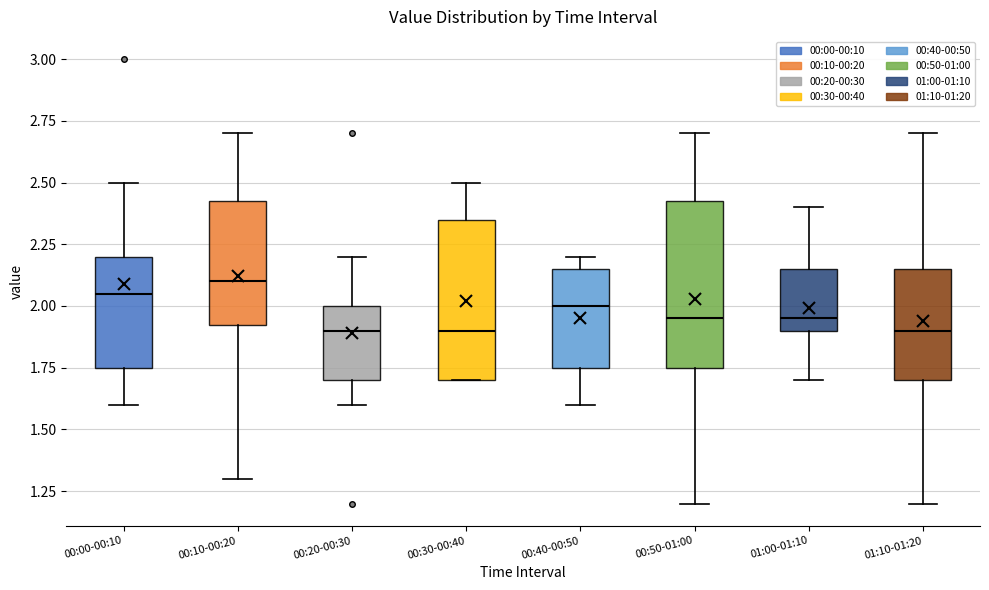

Which box's median line is the highest?

00:10-00:20